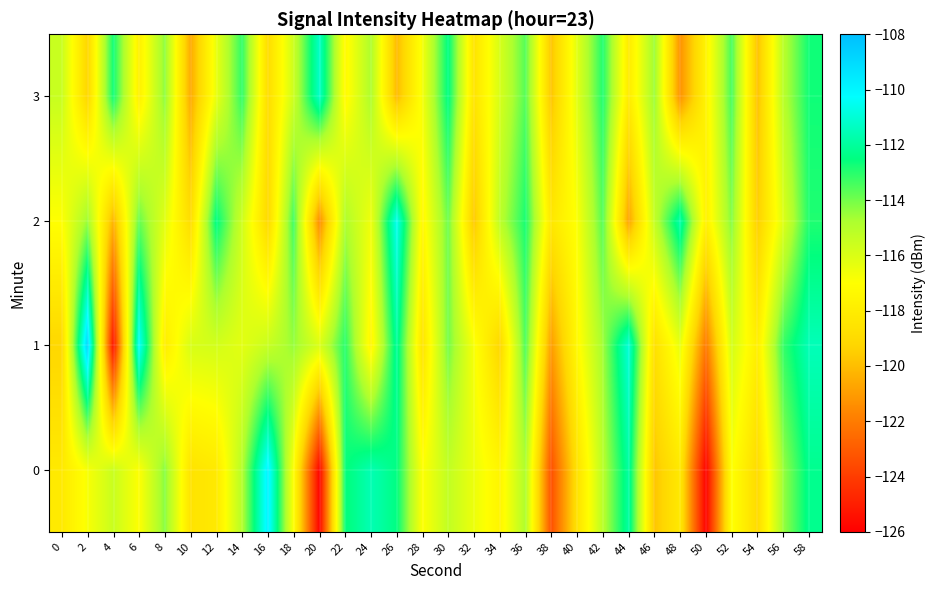

At 0, list the series in order from largest to smallest.

3, 2, 0, 1